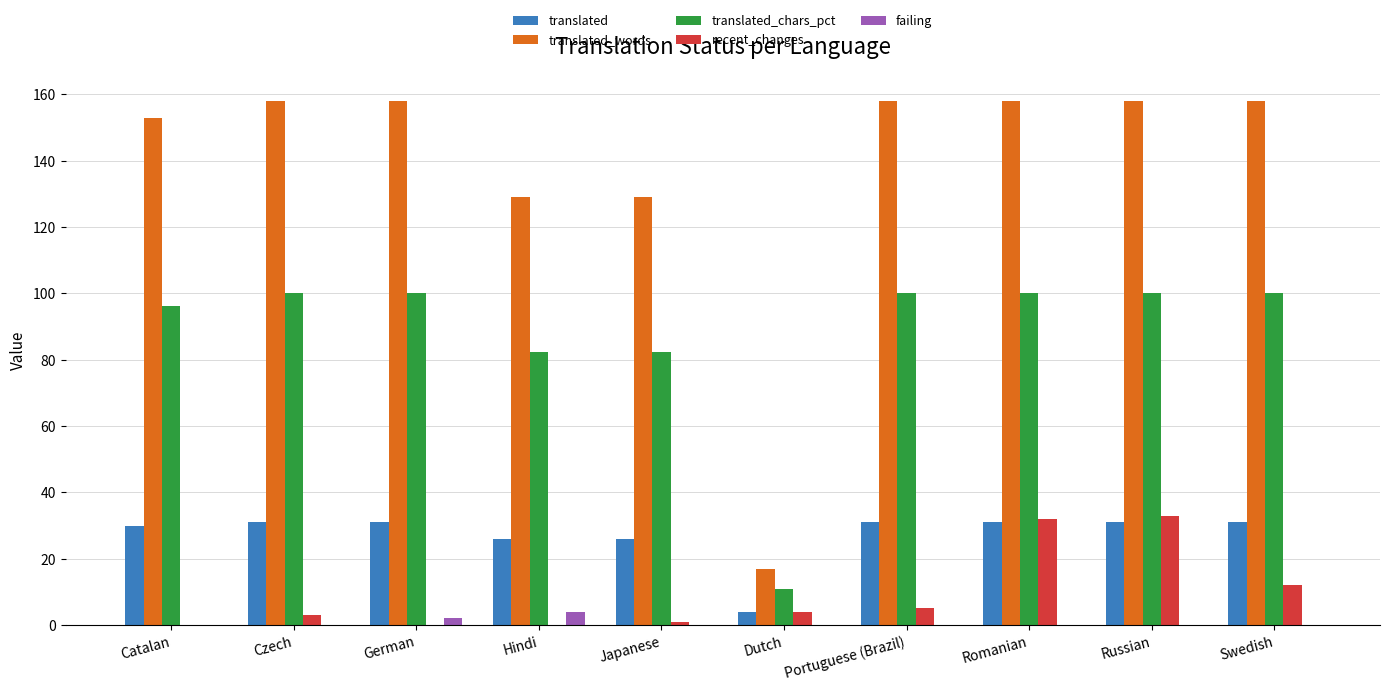

What is the difference between the failing values at Romanian and Hindi?

4.0